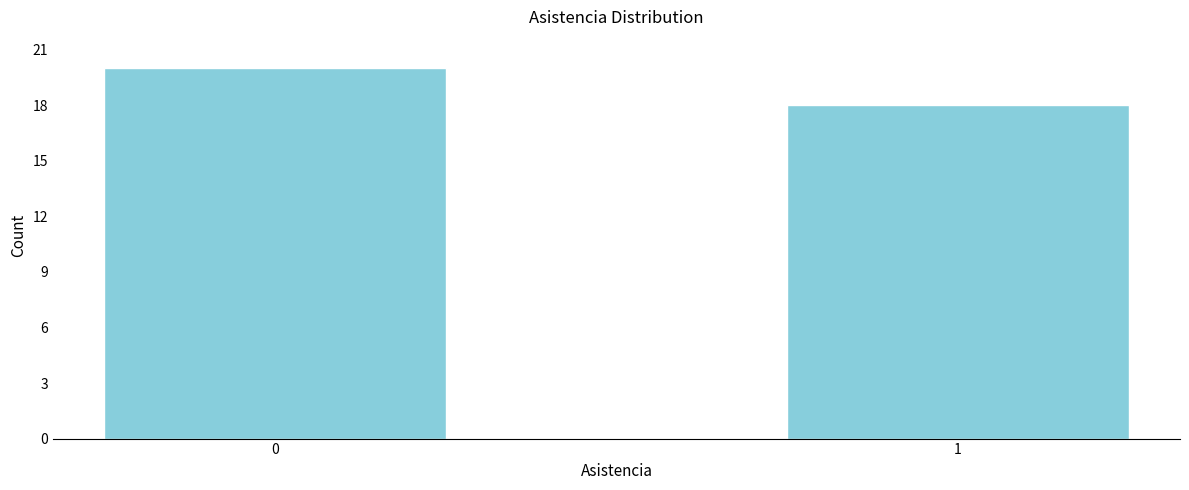

Reading right to left, what are all the values shown in this chart?

1=18	0=20